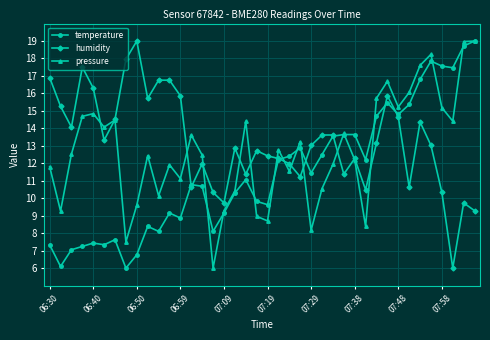

What is the highest value of the temperature series?

19.0